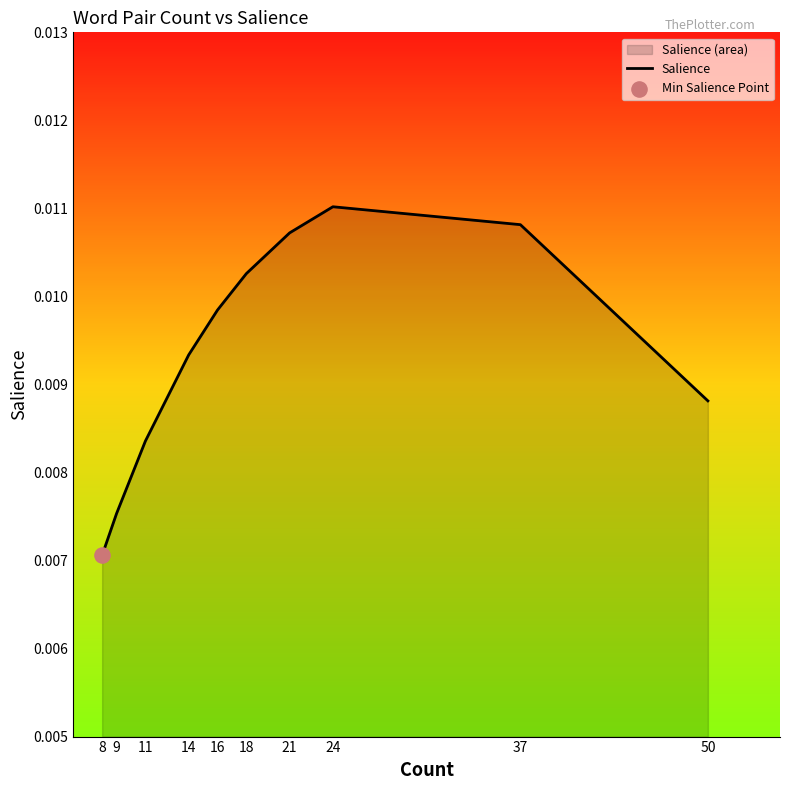

Which has a higher value, 8 or 21?

21